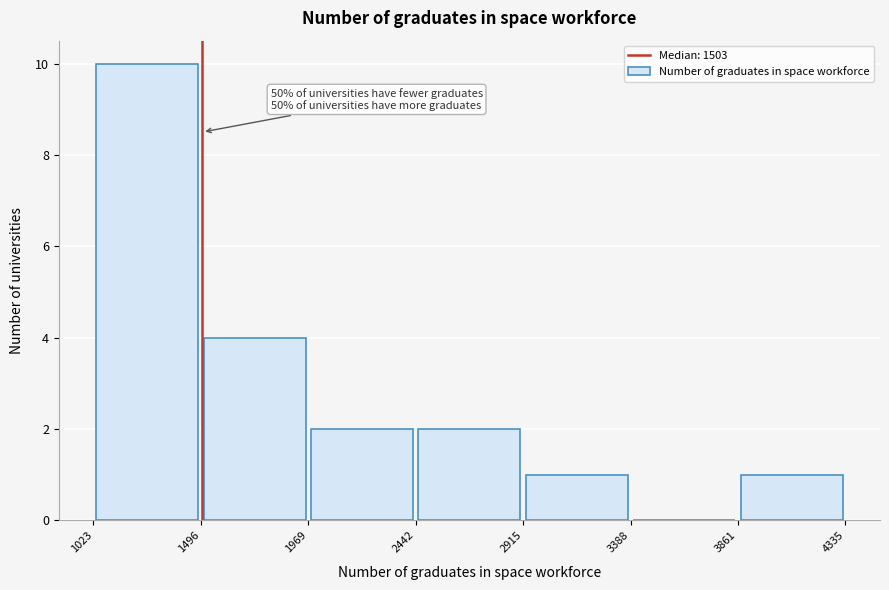

Which range on the x-axis has the tallest bar?

1023 to 1496